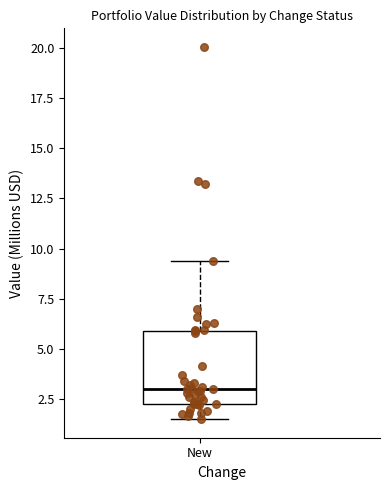

Where does the upper whisker of the box for New end on the y-axis? The values are not printed on the chart, so give them approximately, as read against the axis.

9.5